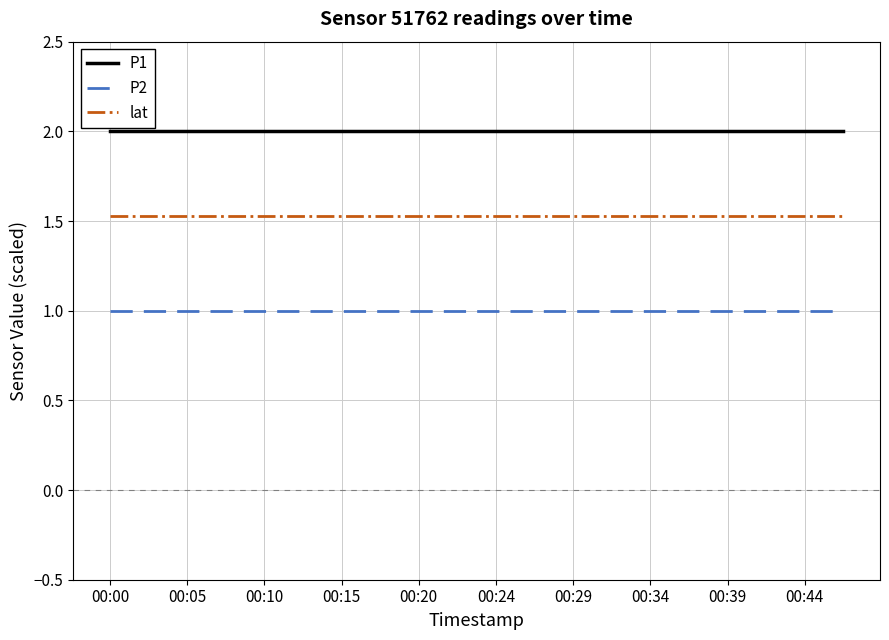

How many series are shown in this chart?

3